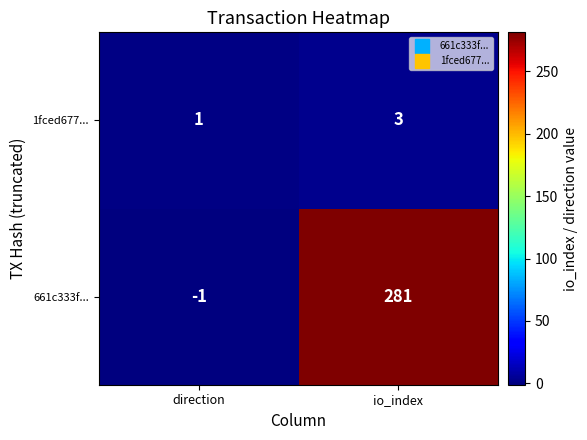

What is the sum of all 1fced677... values?

4